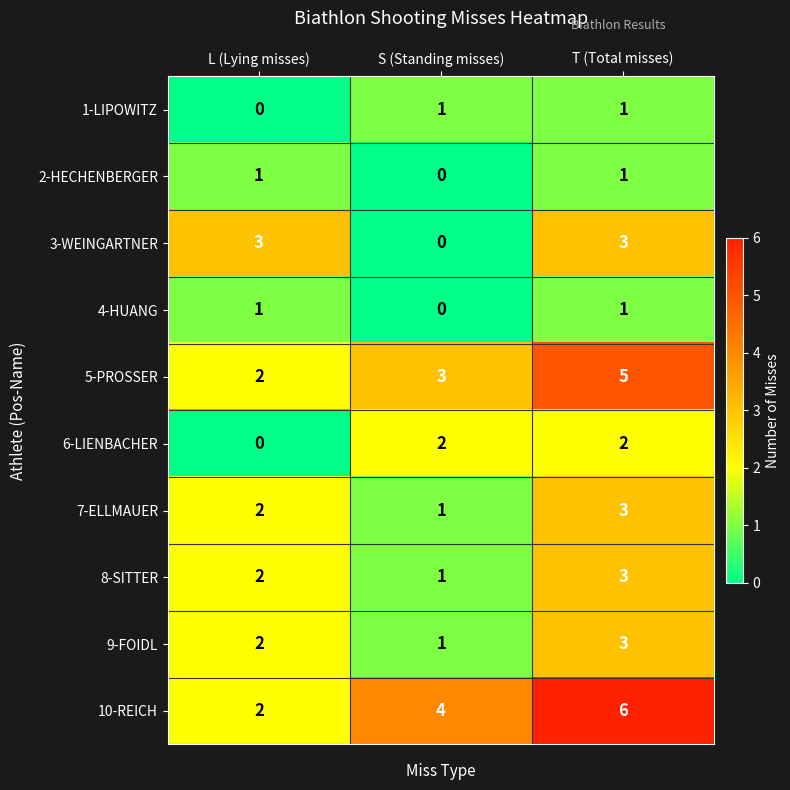

Count the 4-HUANG values in the range 0 to 1.

3